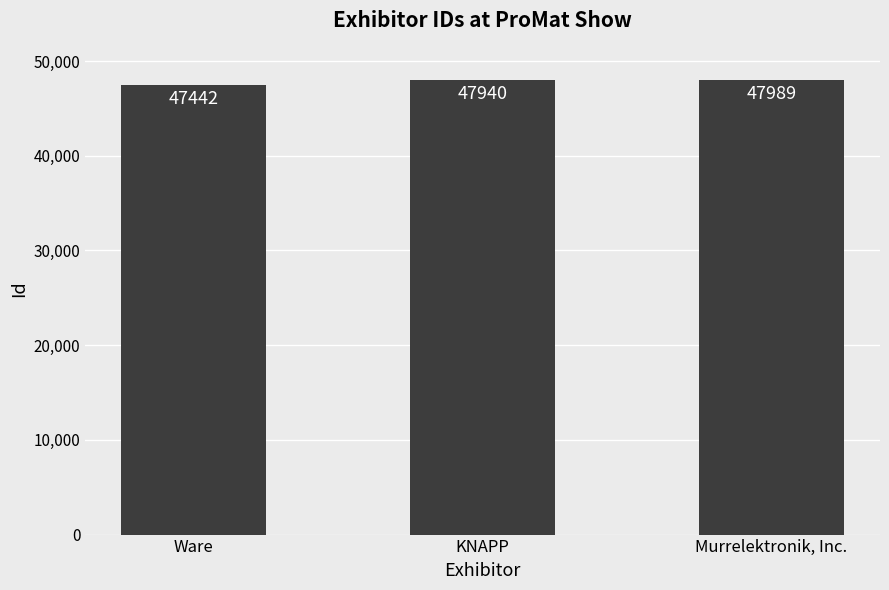

Rank the categories by value from lowest to highest.

Ware, KNAPP, Murrelektronik, Inc.